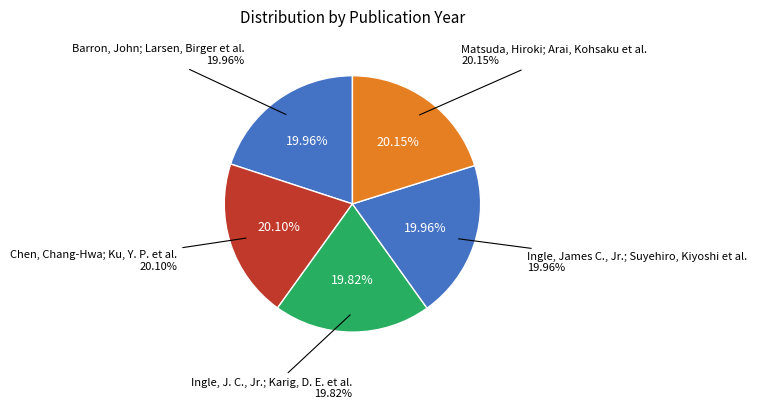

Count the number of slices in the pie.

5